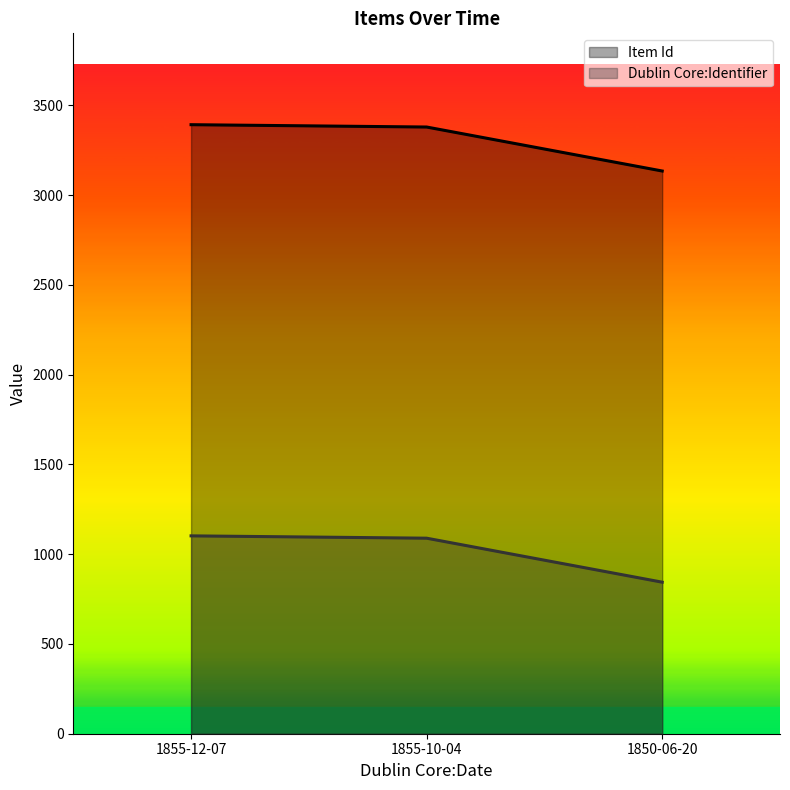

Does the chart display data point markers on the line(s)?

No